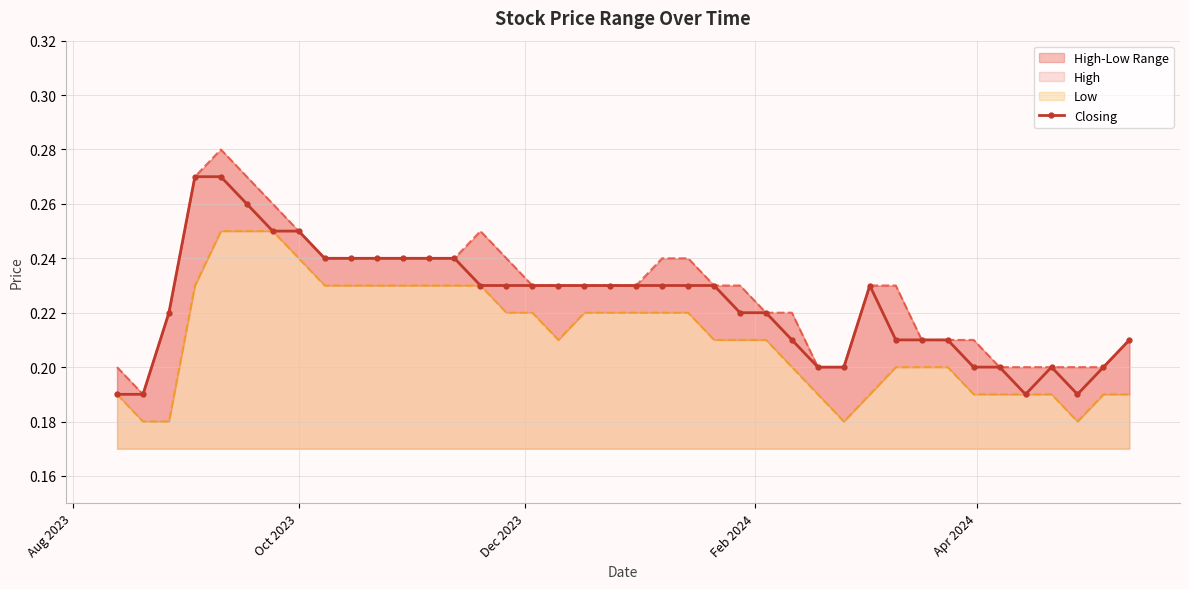

Count the Closing values in the range 0 to 1.

40